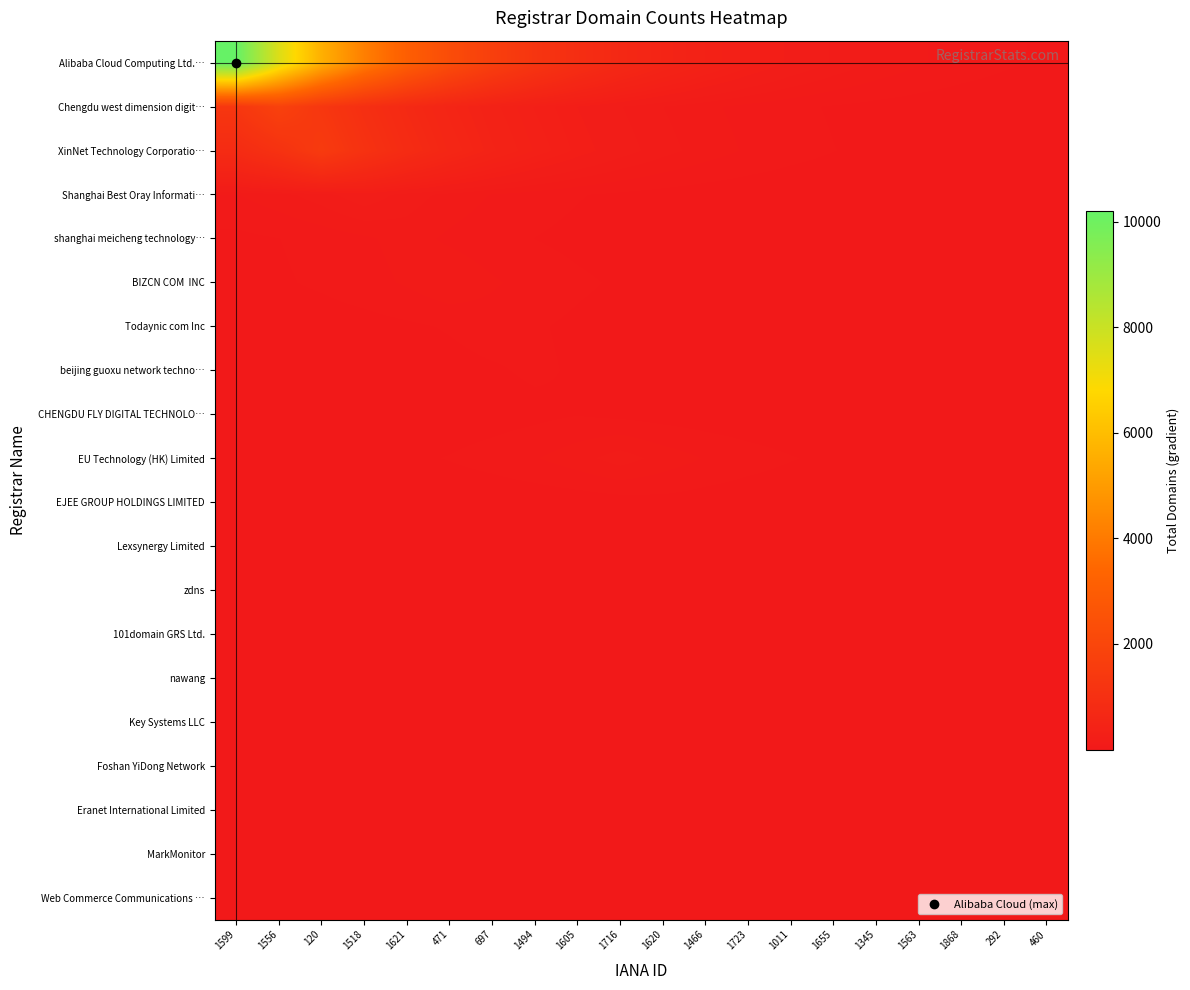

What is the total value across all series at 1621?

5047.7